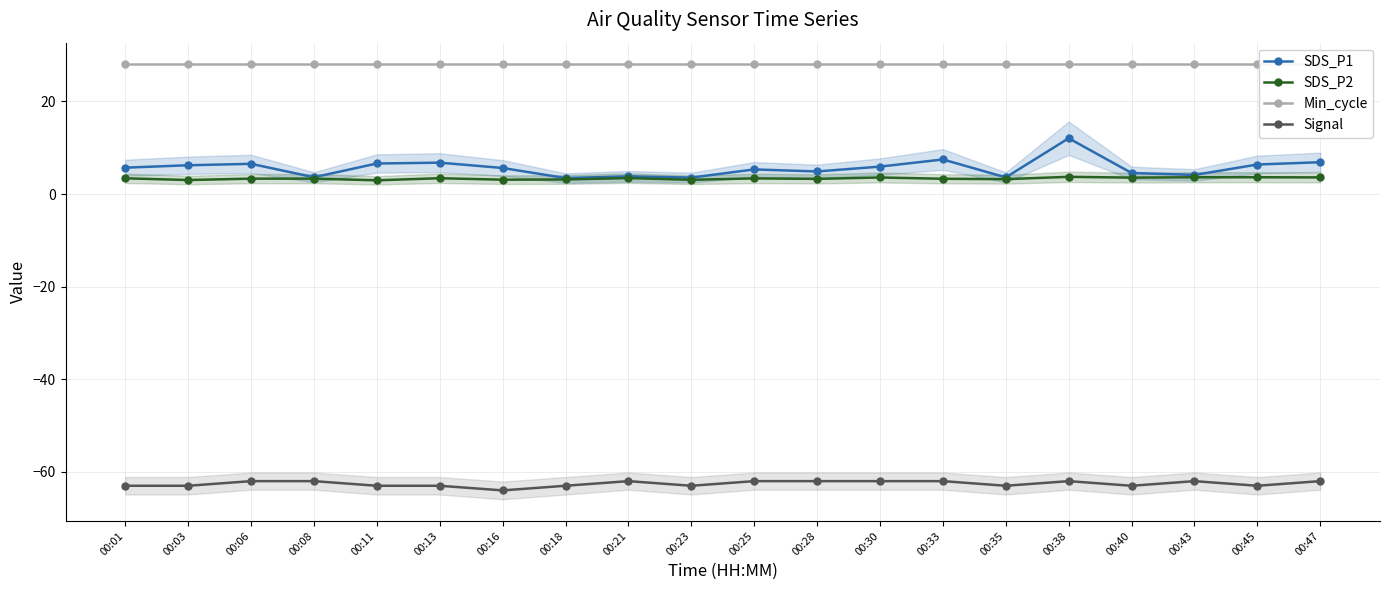

Which series has the widest spread of values?

SDS_P1